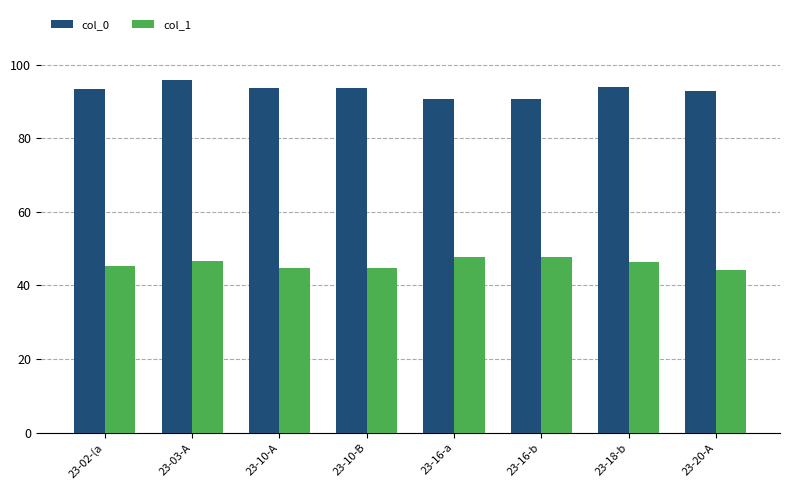

At which category is the sum across all series the highest?

23-03-A